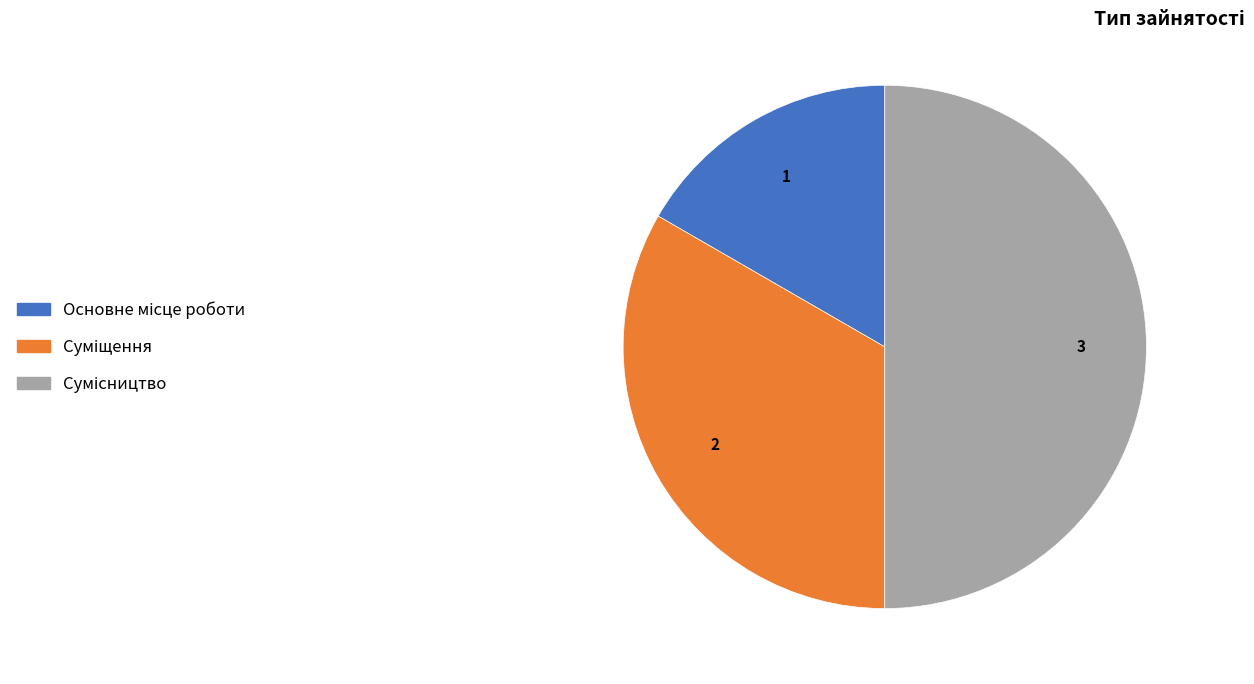

Which category has the smallest portion of the pie?

Основне місце роботи